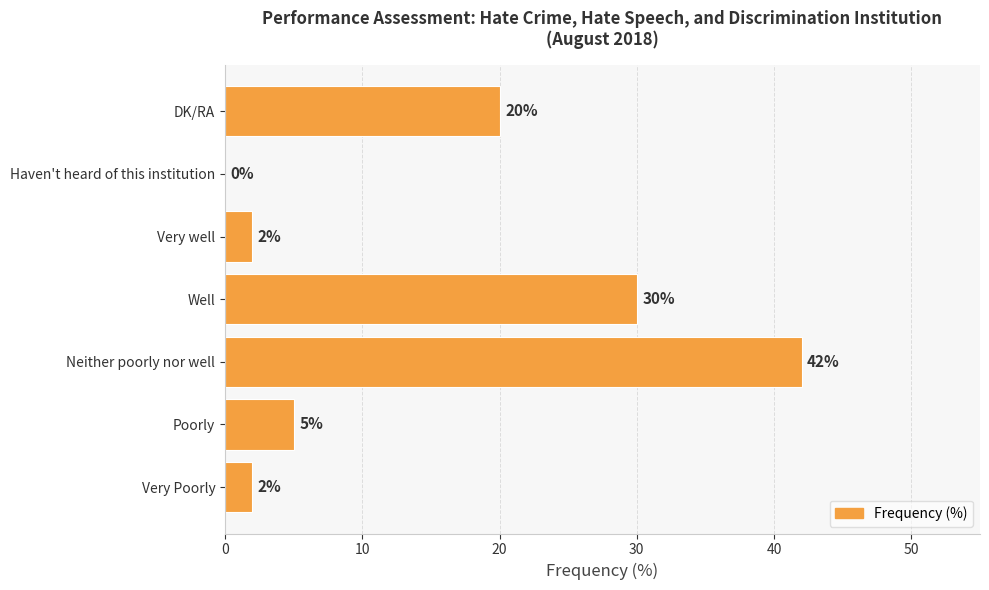

The chart shows a value of 0 at Very well. True or false?

False